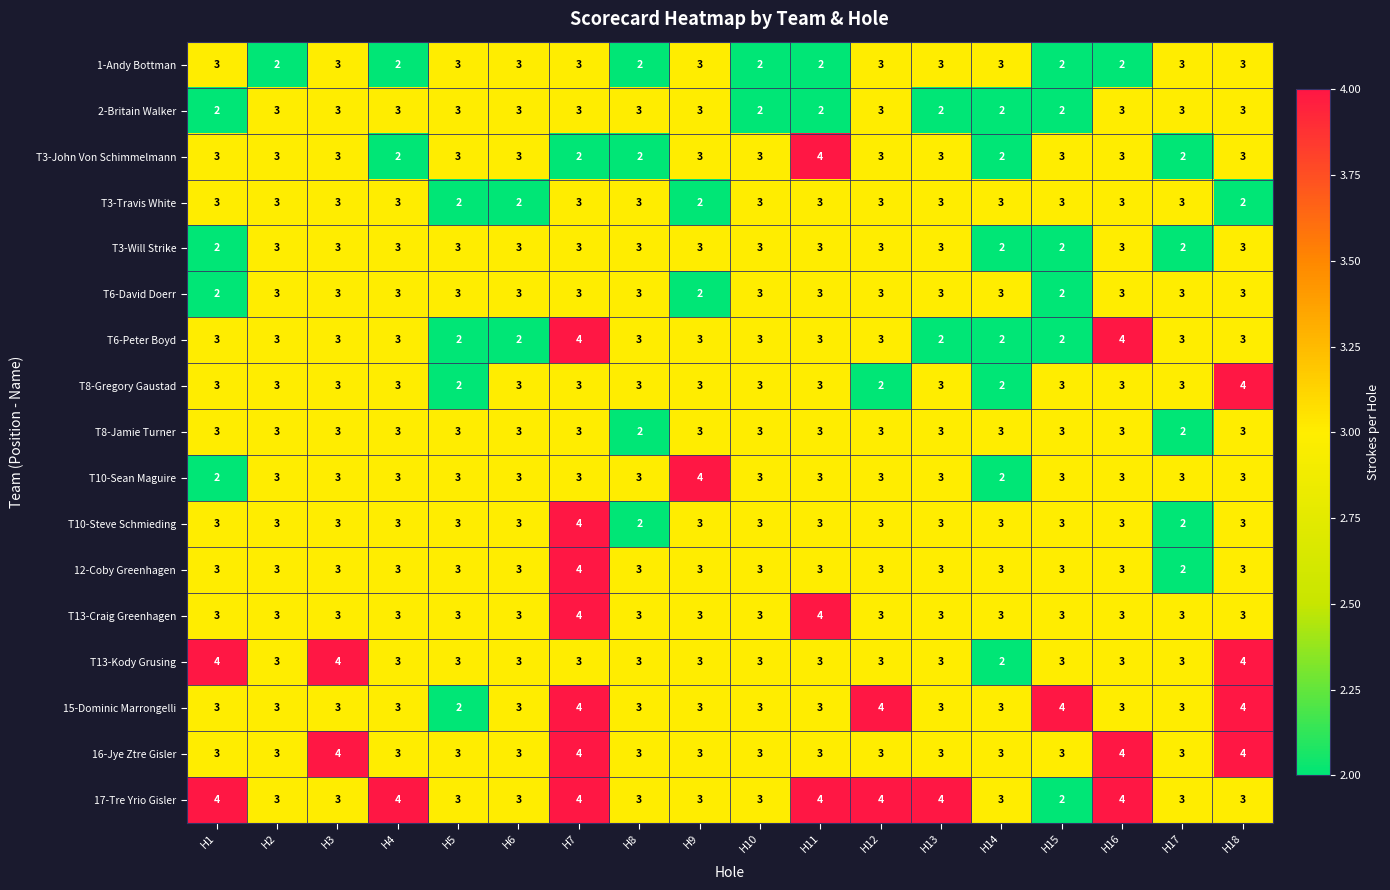

Count the T13-Kody Grusing values in the range 3 to 4.

17